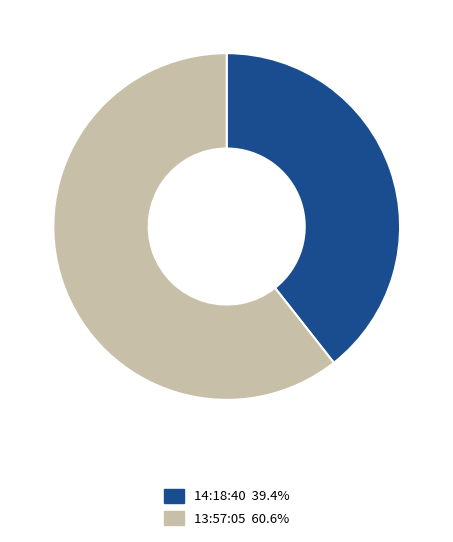

Which slice is the smallest?

14:18:40